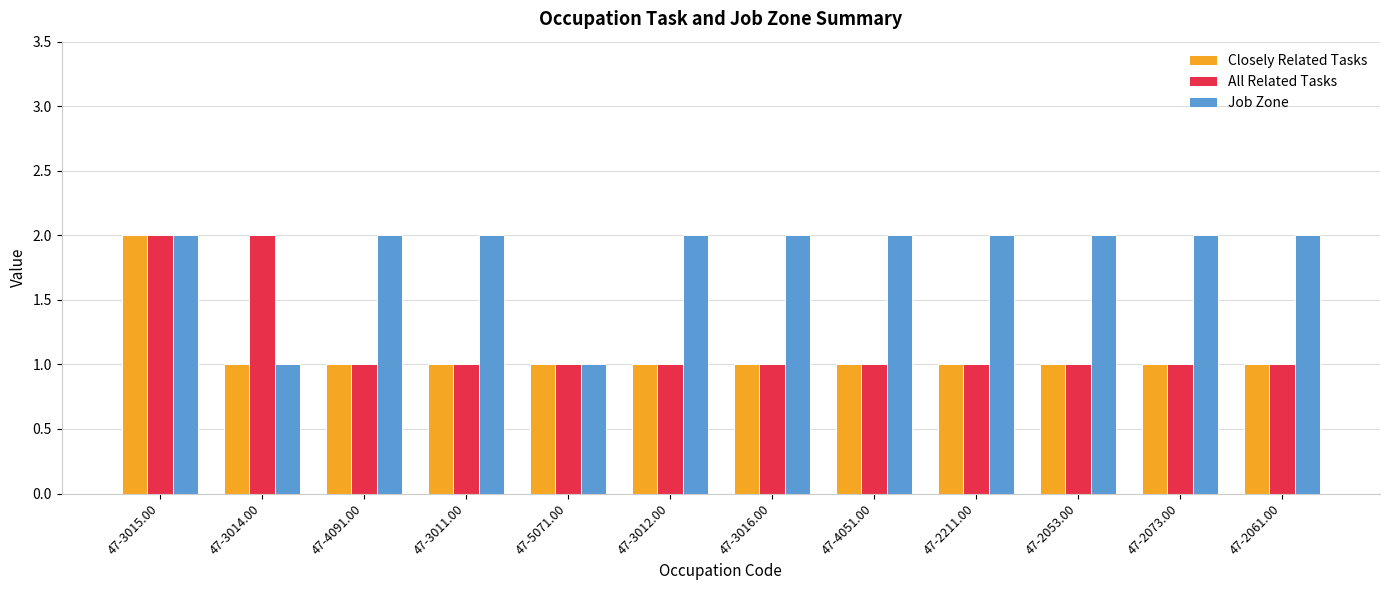

How many bars are there in total?

36